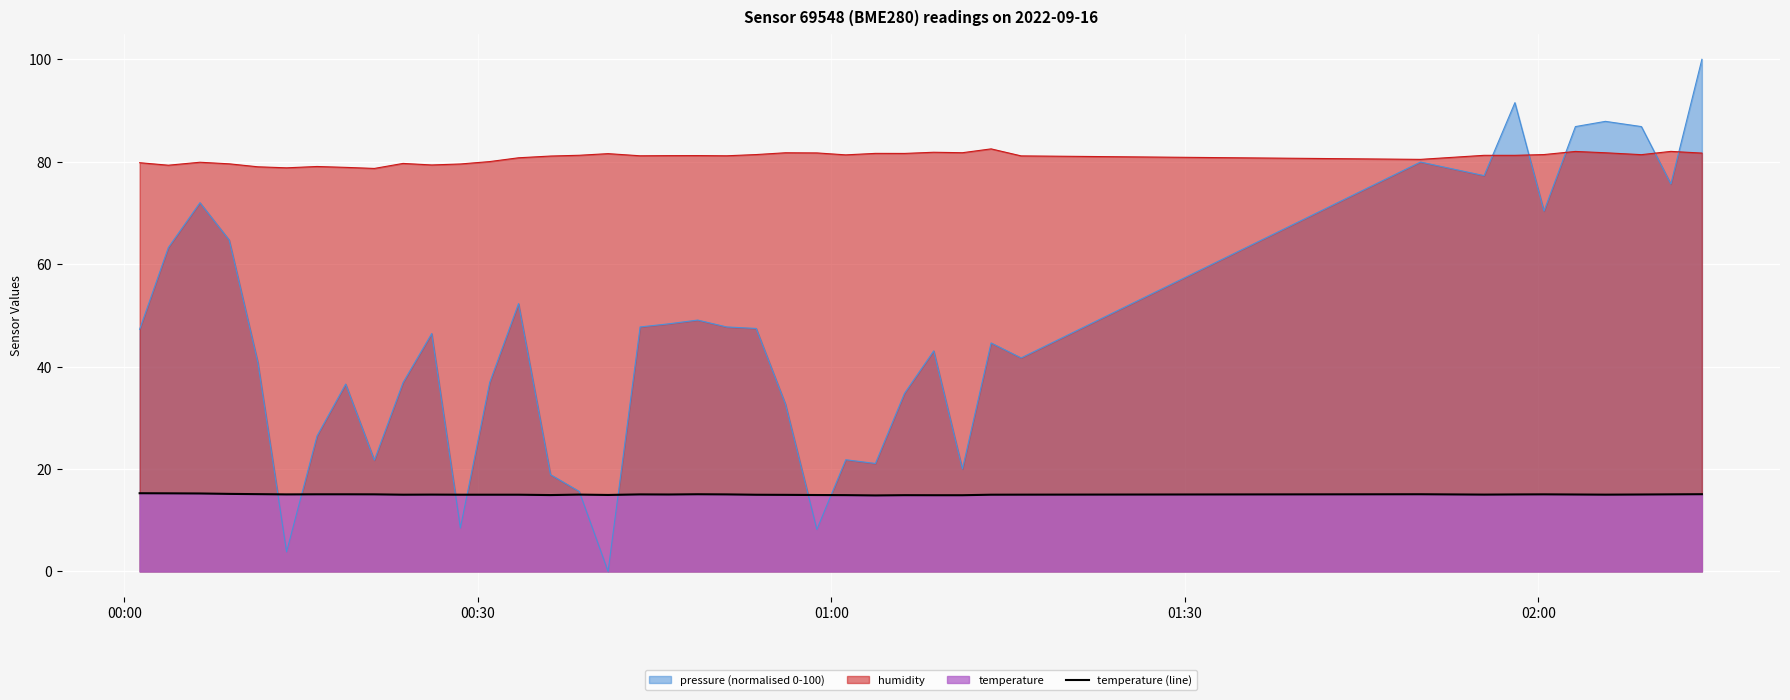

True or false: humidity and temperature (line) intersect in this chart.

False